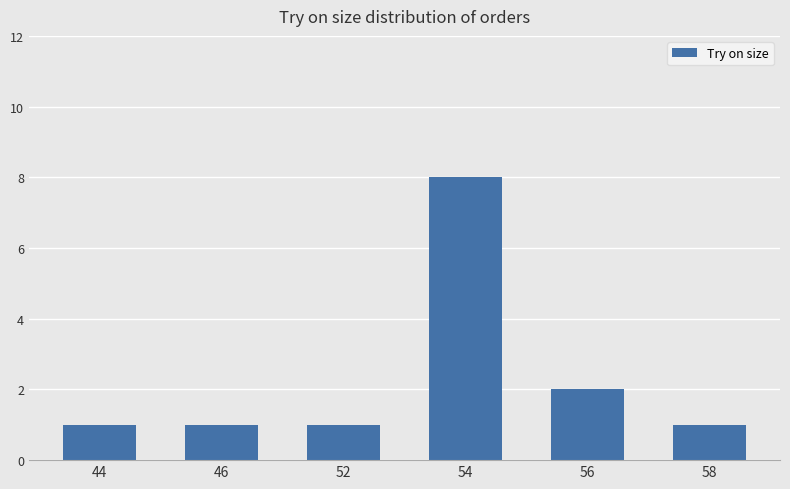

Approximately how many times larger is the value at 56 compared to 52?

2.0